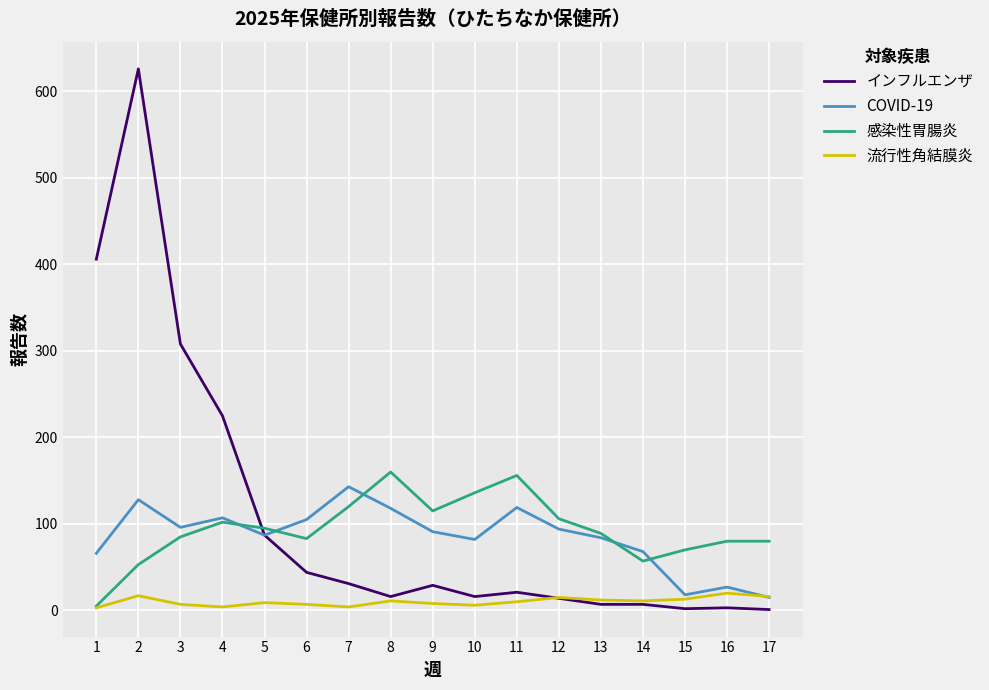

At how many categories does at least one series exceed 375?

2